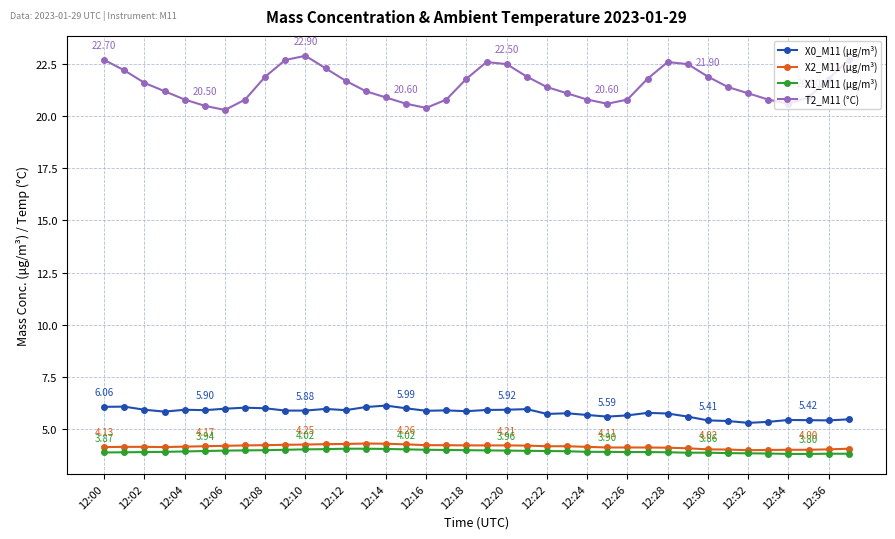

What is the difference between the maximum and minimum values in the X0_M11 (μg/m³) series?

0.8